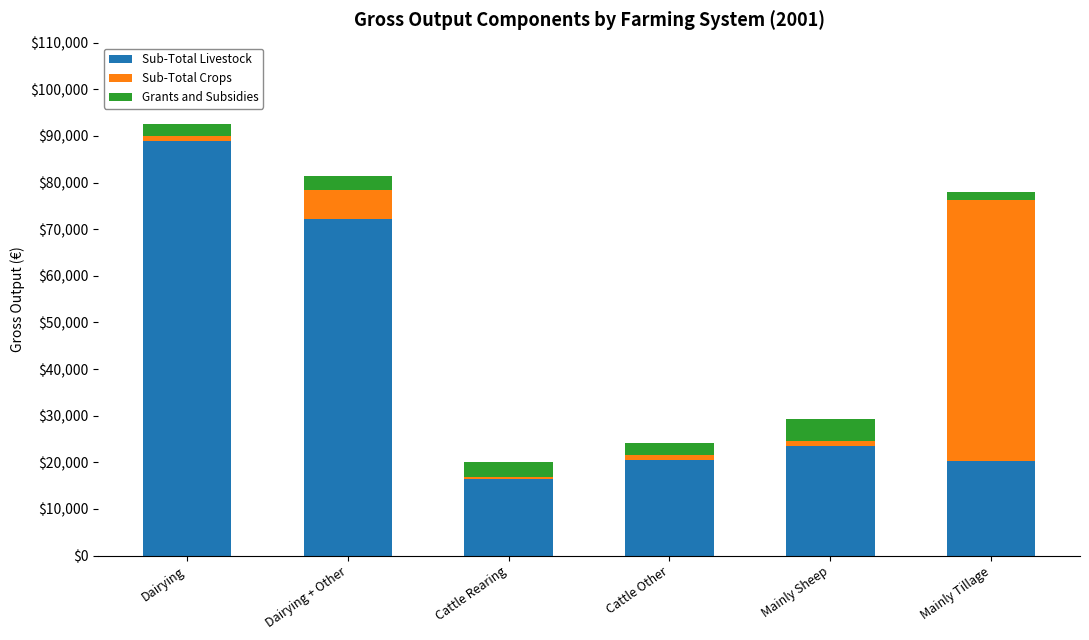

At which category is the sum across all series the highest?

Dairying